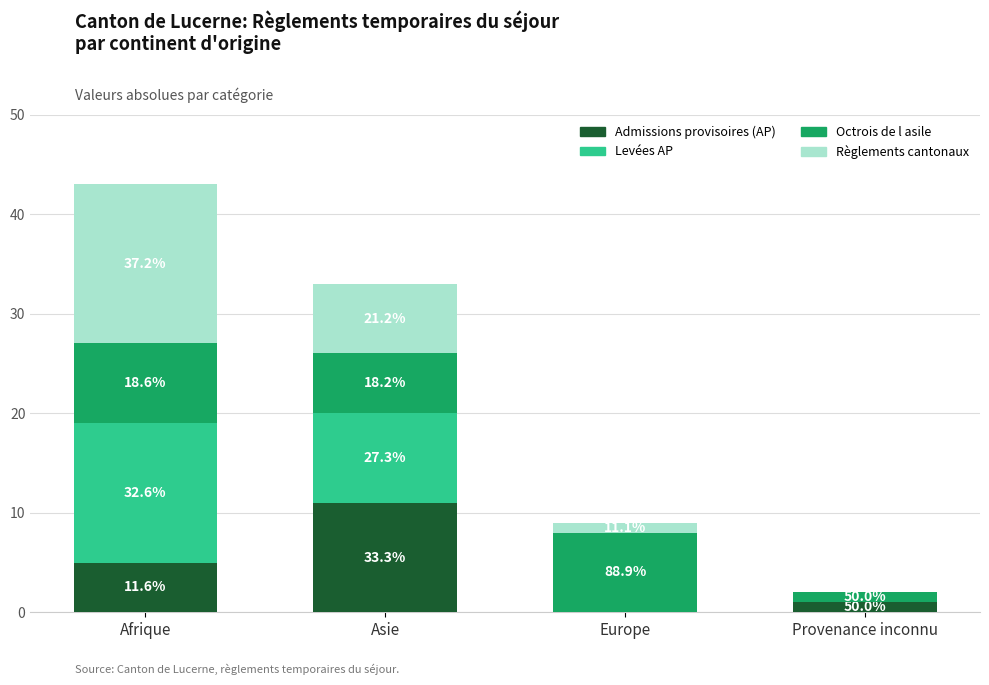

True or false: Admissions provisoires (AP) has a value of 18 at Asie.

False